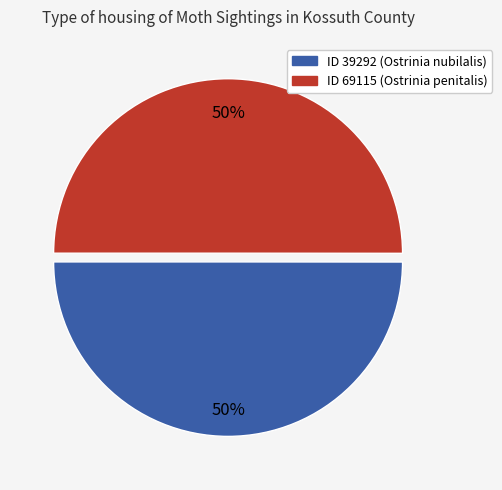

To the nearest percent, what is the average slice percentage?

50%